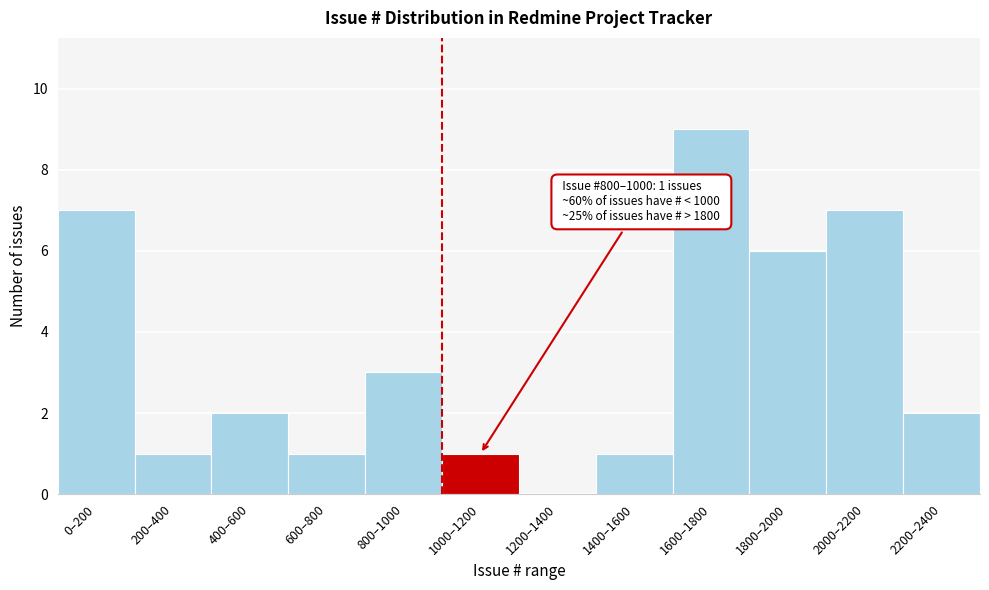

Reading right to left, what are all the values shown in this chart?

2200–2400=2	2000–2200=7	1800–2000=6	1600–1800=9	1400–1600=1	1200–1400=0	1000–1200=1	800–1000=3	600–800=1	400–600=2	200–400=1	0–200=7